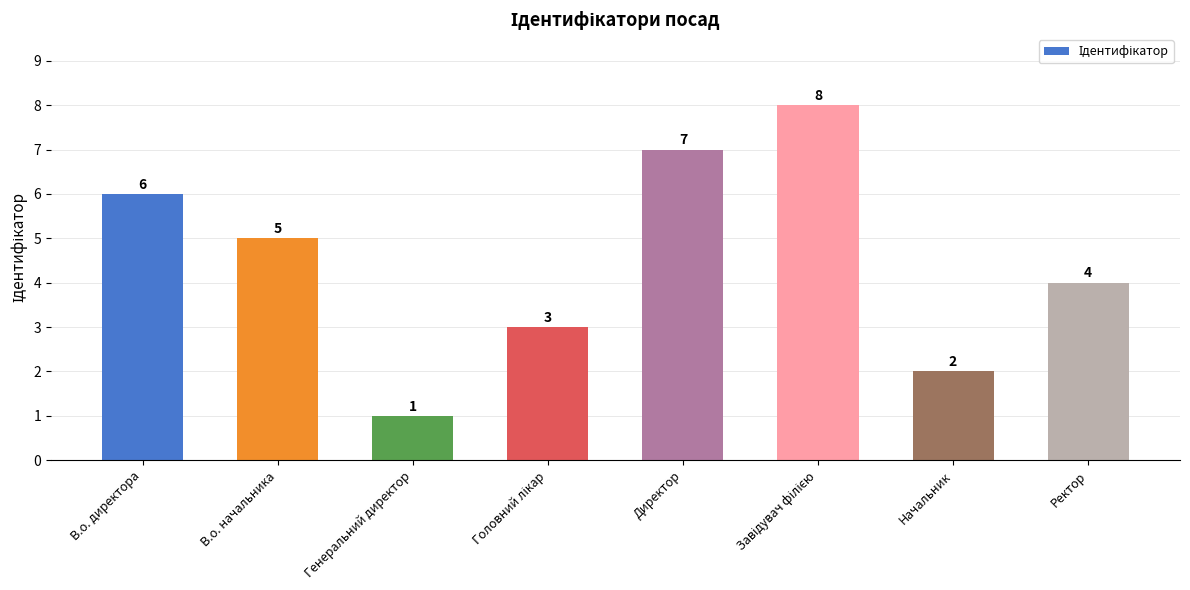

How many data points are less than 5?

4